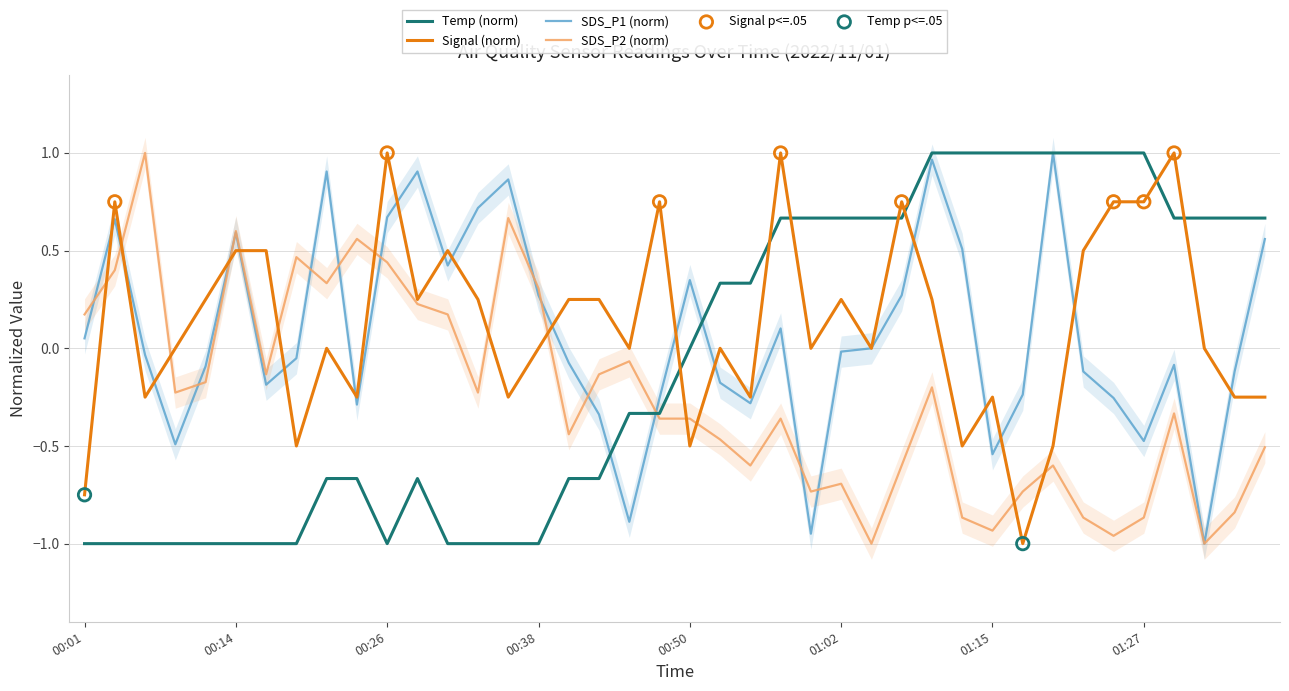

Which series contains the lowest Y value?

Temp